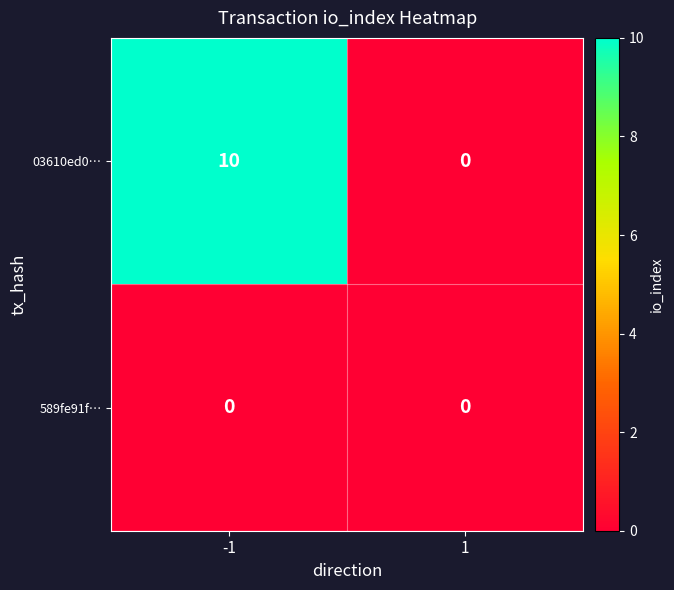

What is the sum of all 03610ed0… values?

10